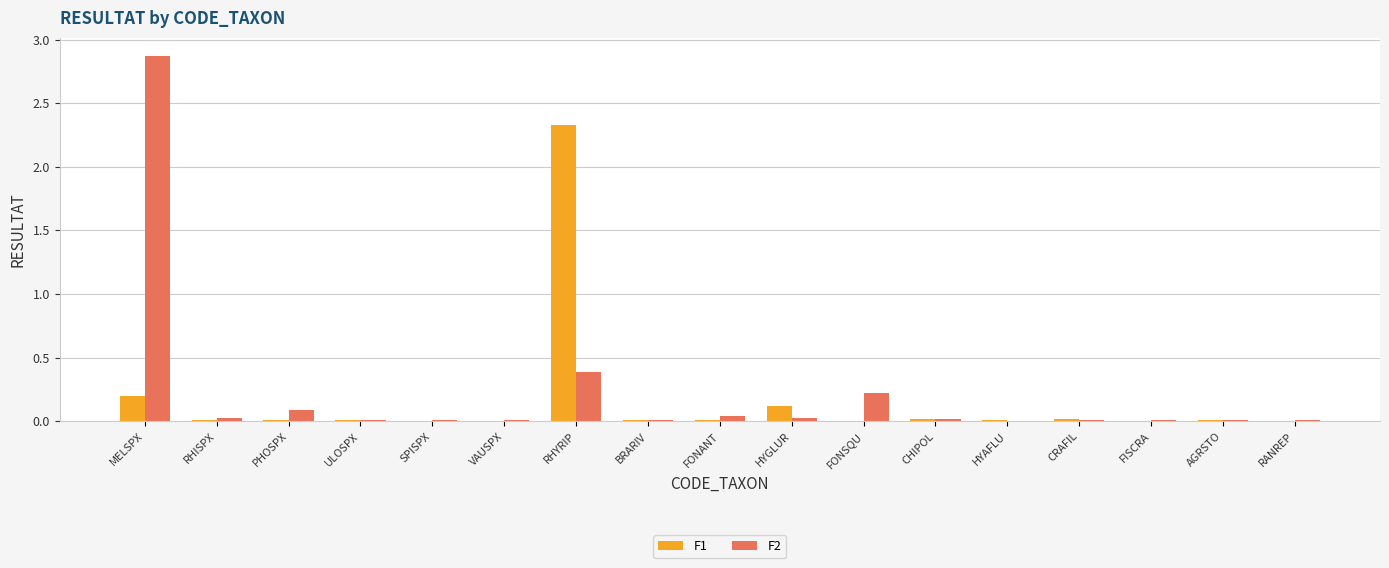

What are all the series names shown in the legend?

F1, F2